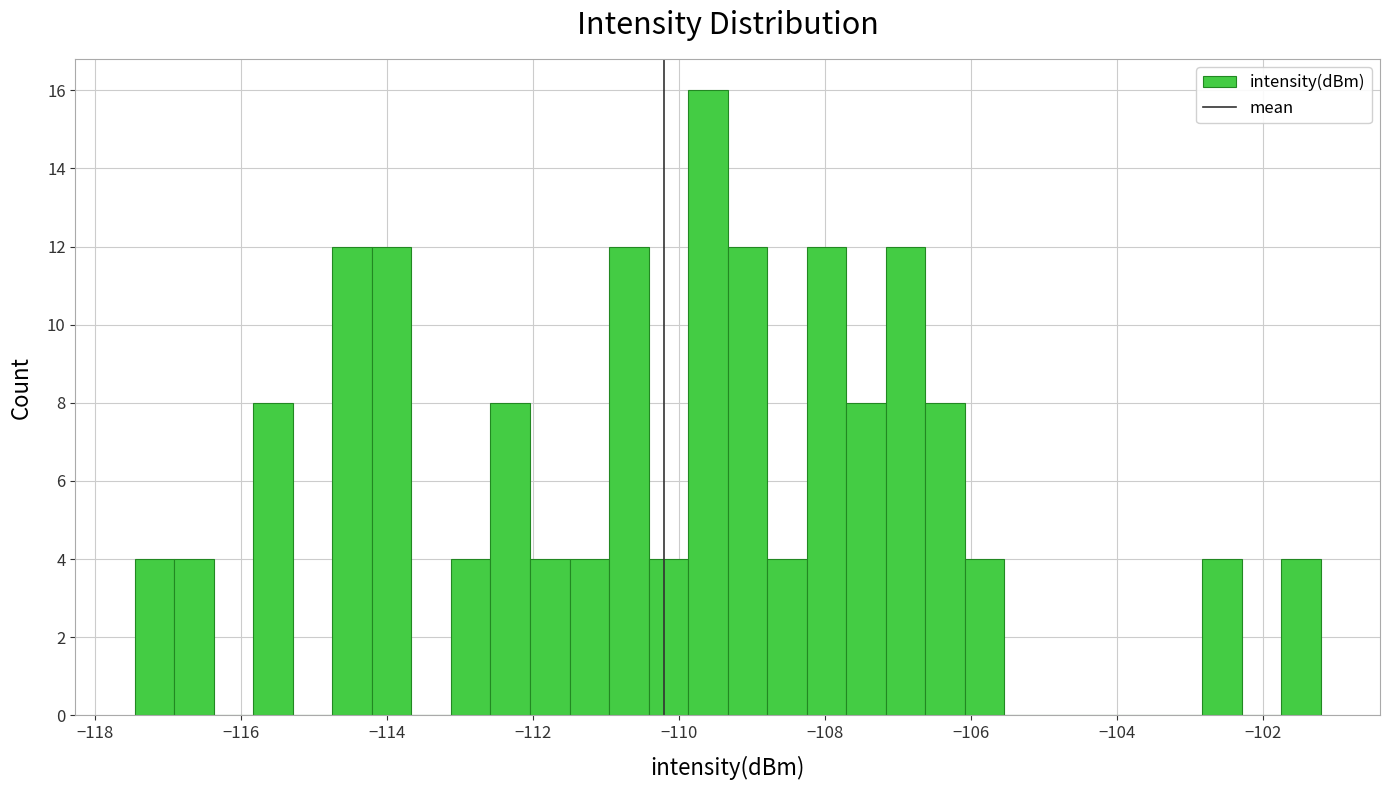

Read against the x-axis, roughly where is the centre of the tallest bar?

-109.6